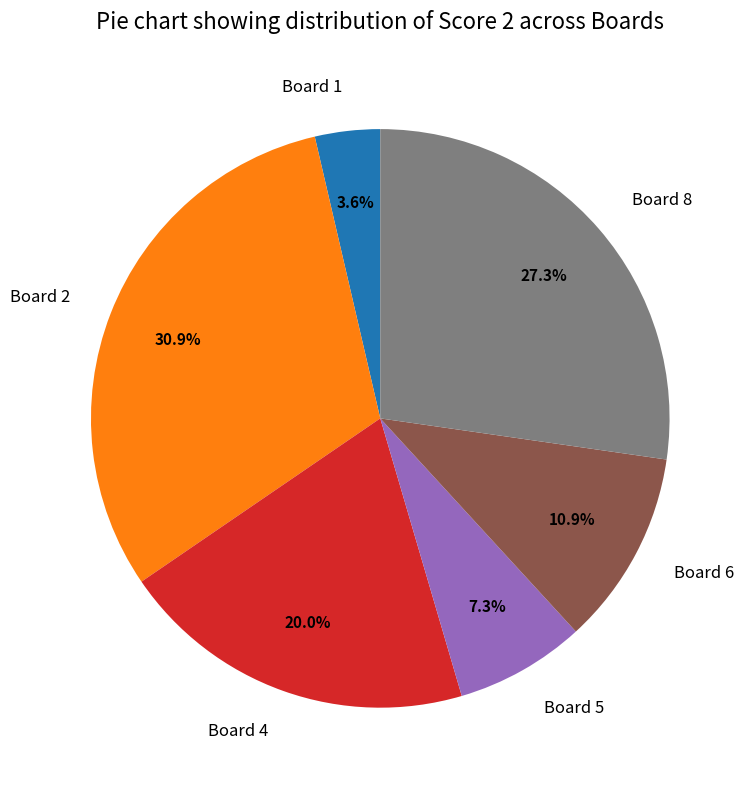

Is the sum of Board 4 and Board 2 greater than half?

Yes